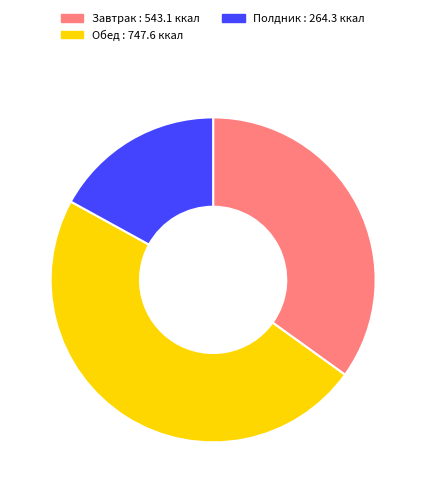

Rank the categories by value from lowest to highest.

Полдник, Завтрак, Обед